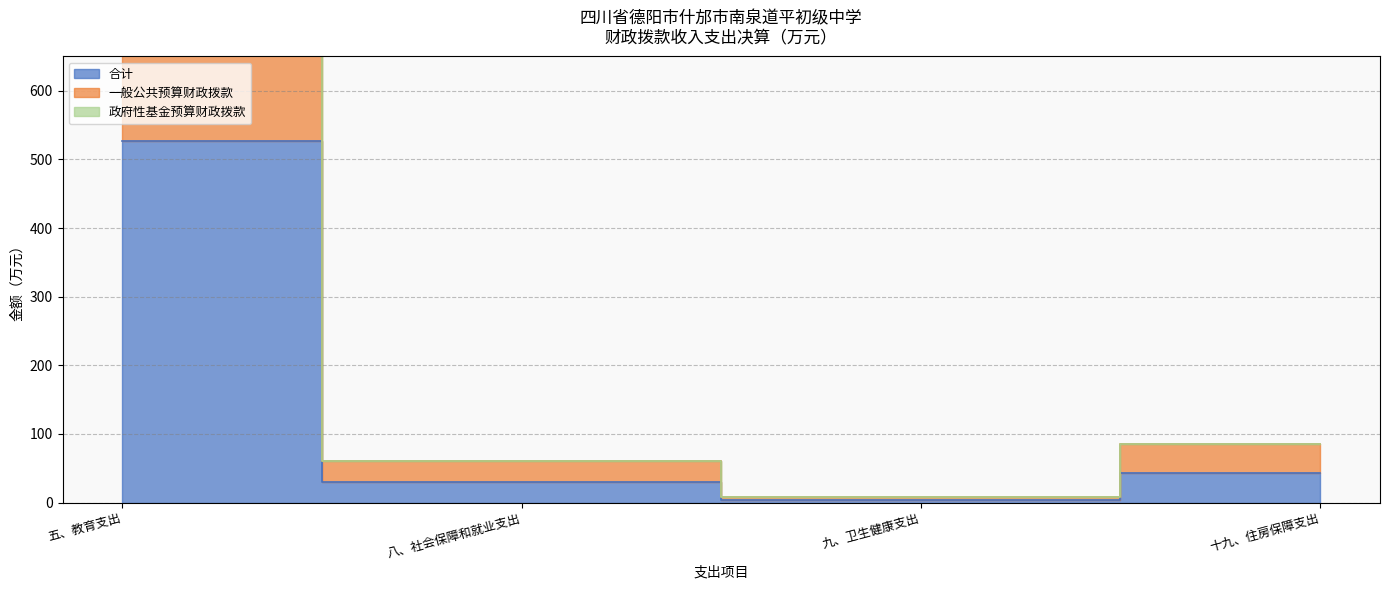

True or false: 合计 and 一般公共预算财政拨款 cross at least once.

False